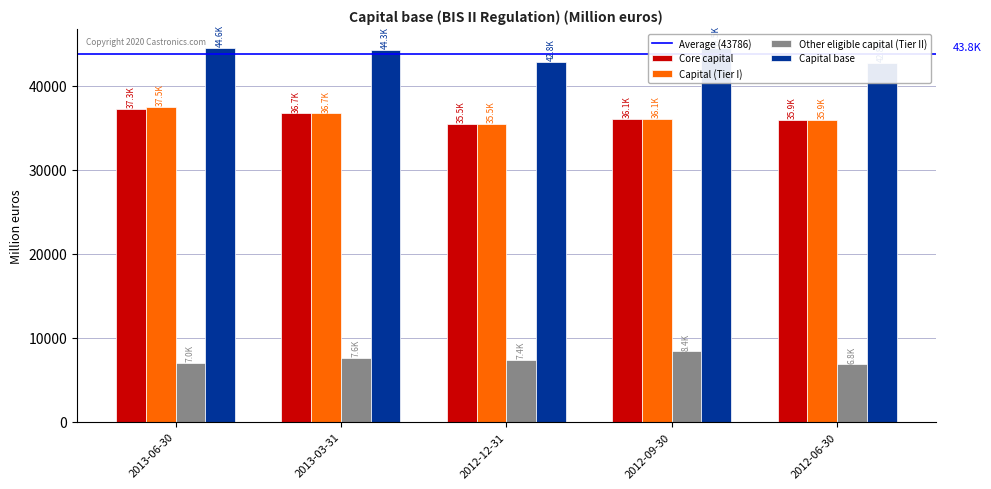

What is the label of the 1st bar from the right?

2012-06-30